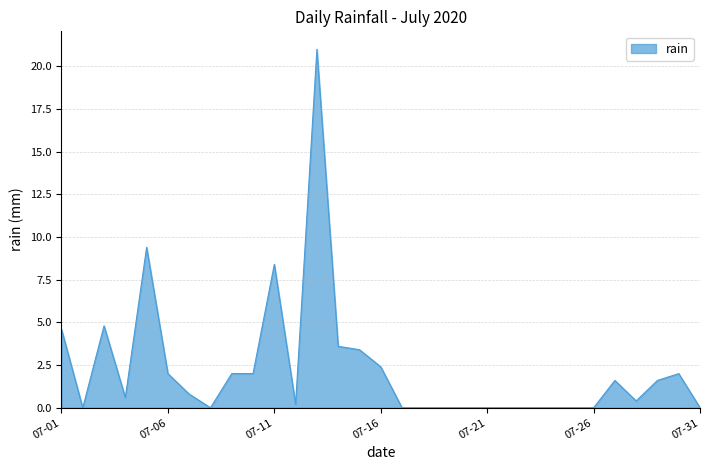

What is the difference between the maximum and minimum values?

21.0